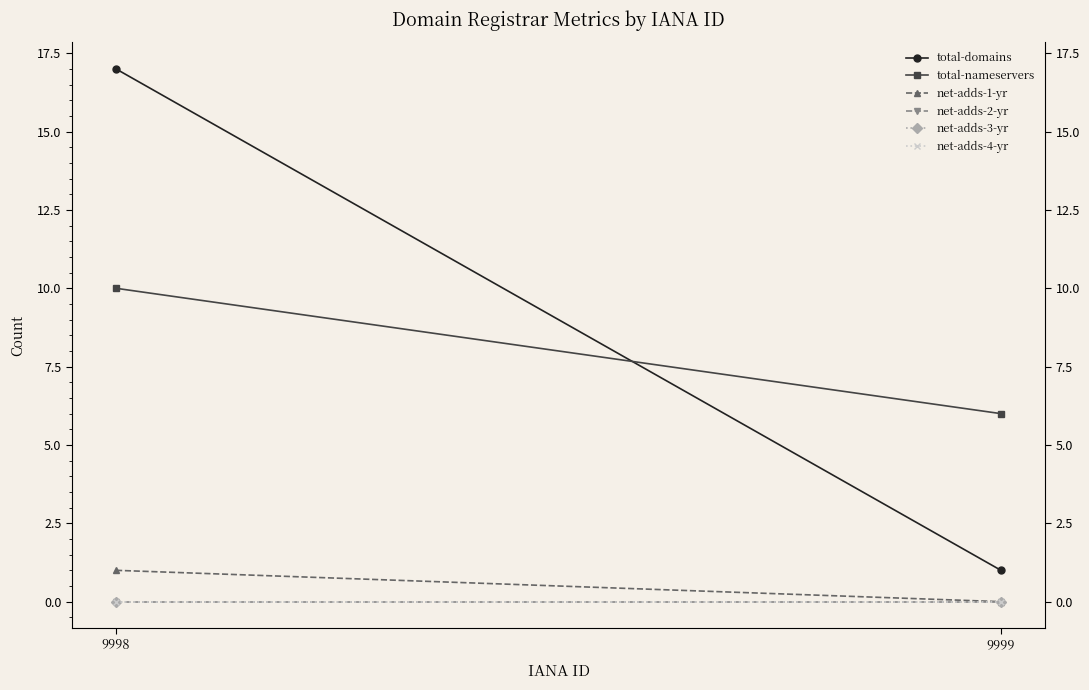

Reading left to right, what are all the values shown in this chart?

total-domains: 9998=17	9999=1
total-nameservers: 9998=10	9999=6
net-adds-1-yr: 9998=1	9999=0
net-adds-2-yr: 9998=0	9999=0
net-adds-3-yr: 9998=0	9999=0
net-adds-4-yr: 9998=0	9999=0